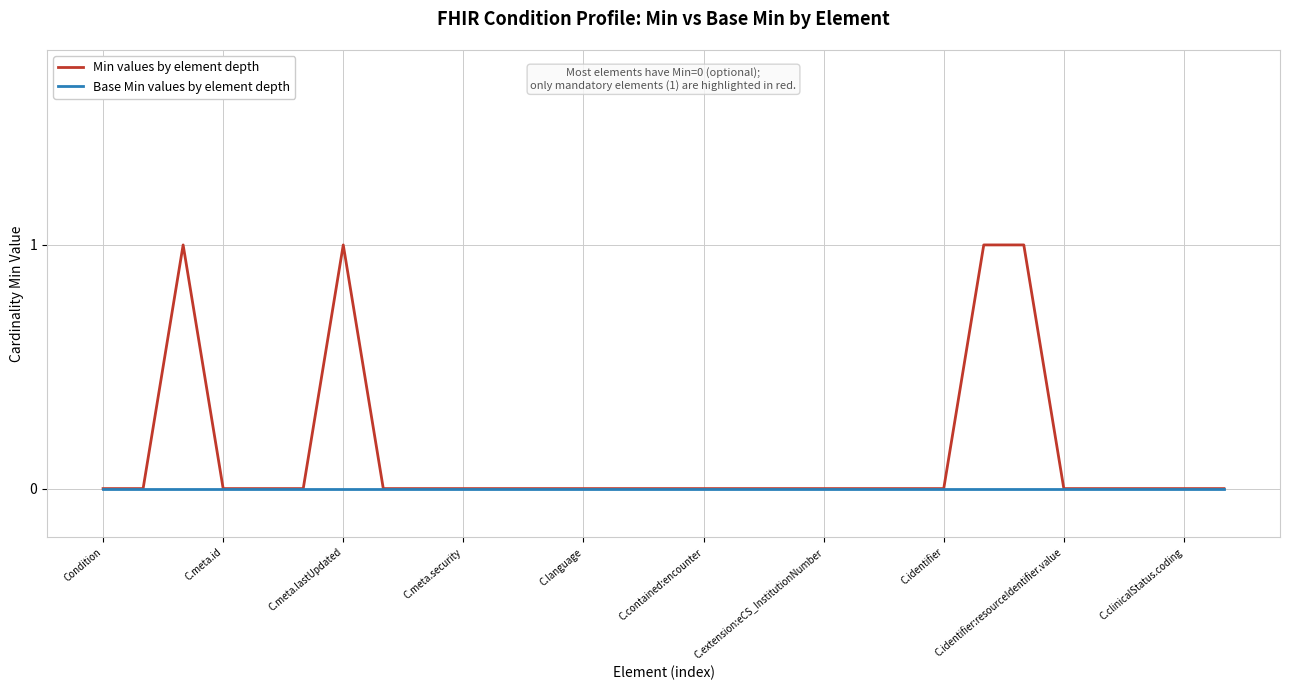

Which series has the widest spread of values?

Min values by element depth